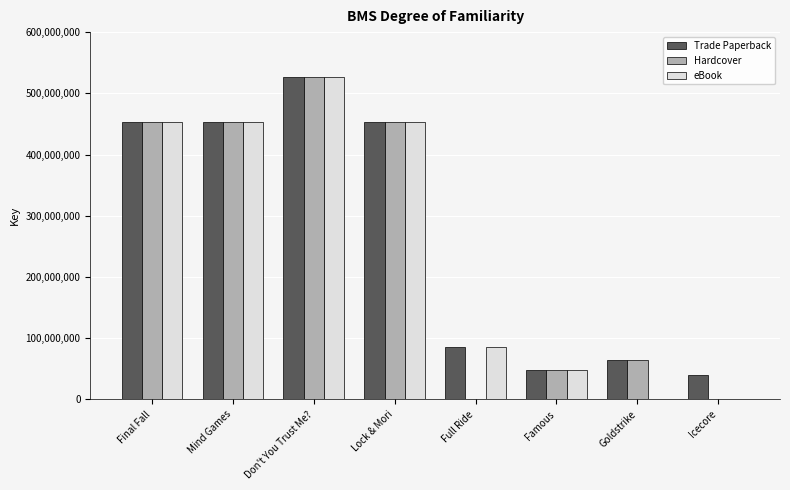

What are all the series names shown in the legend?

Trade Paperback, Hardcover, eBook